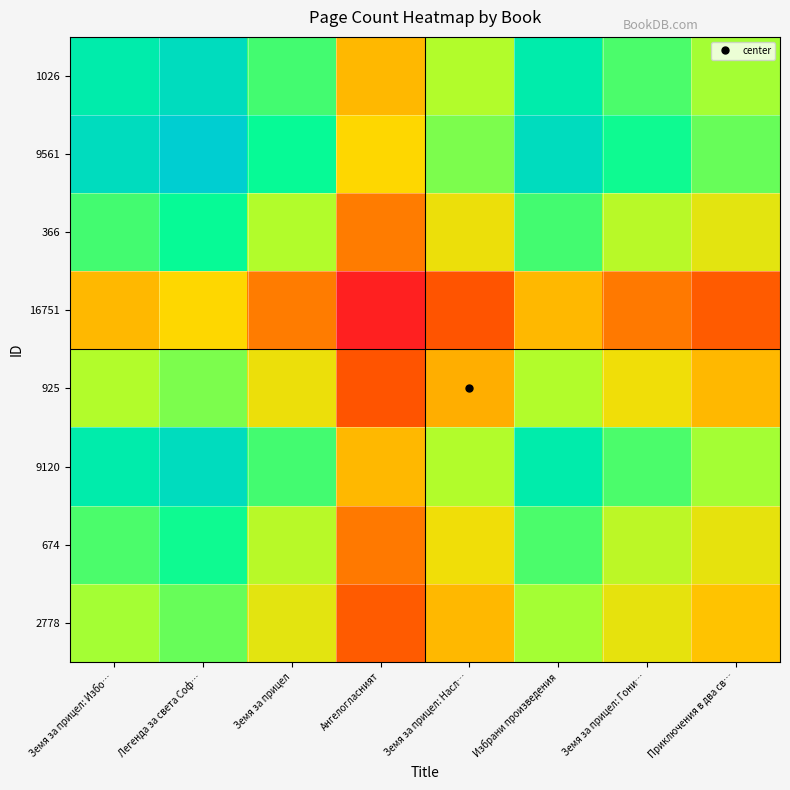

Which label corresponds to the largest value in the chart?

Легенда за света Соф…